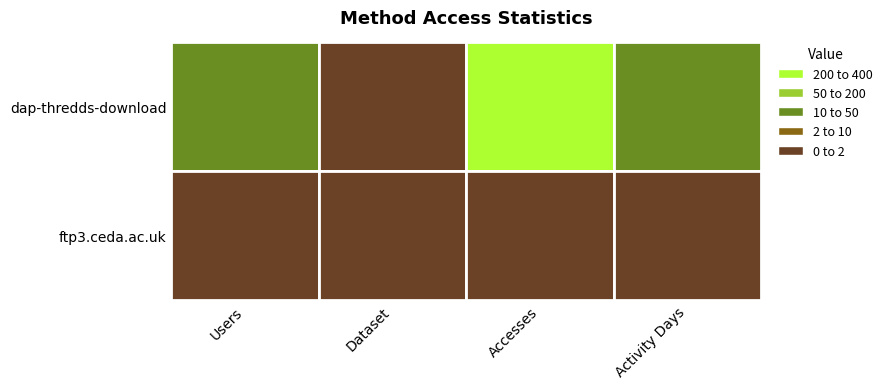

Is the value of dap-thredds-download at Accesses greater than the value of ftp3.ceda.ac.uk at Activity Days?

Yes